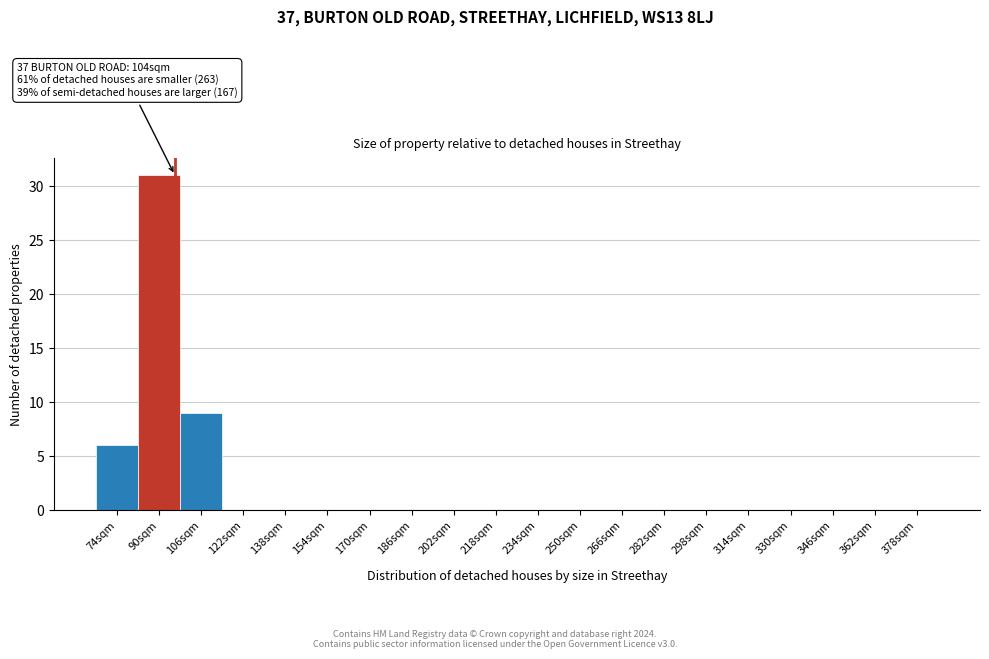

Reading right to left, list all the values displayed in this chart.

378sqm=0	362sqm=0	346sqm=0	330sqm=0	314sqm=0	298sqm=0	282sqm=0	266sqm=0	250sqm=0	234sqm=0	218sqm=0	202sqm=0	186sqm=0	170sqm=0	154sqm=0	138sqm=0	122sqm=0	106sqm=9	90sqm=31	74sqm=6